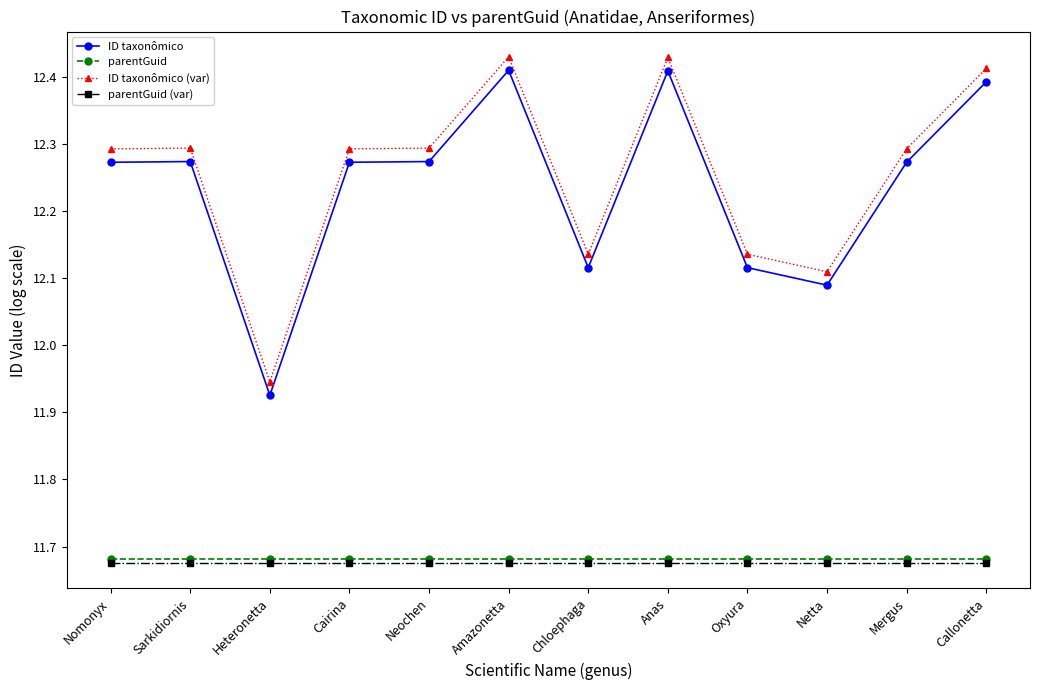

At how many categories does at least one series exceed 12?

11